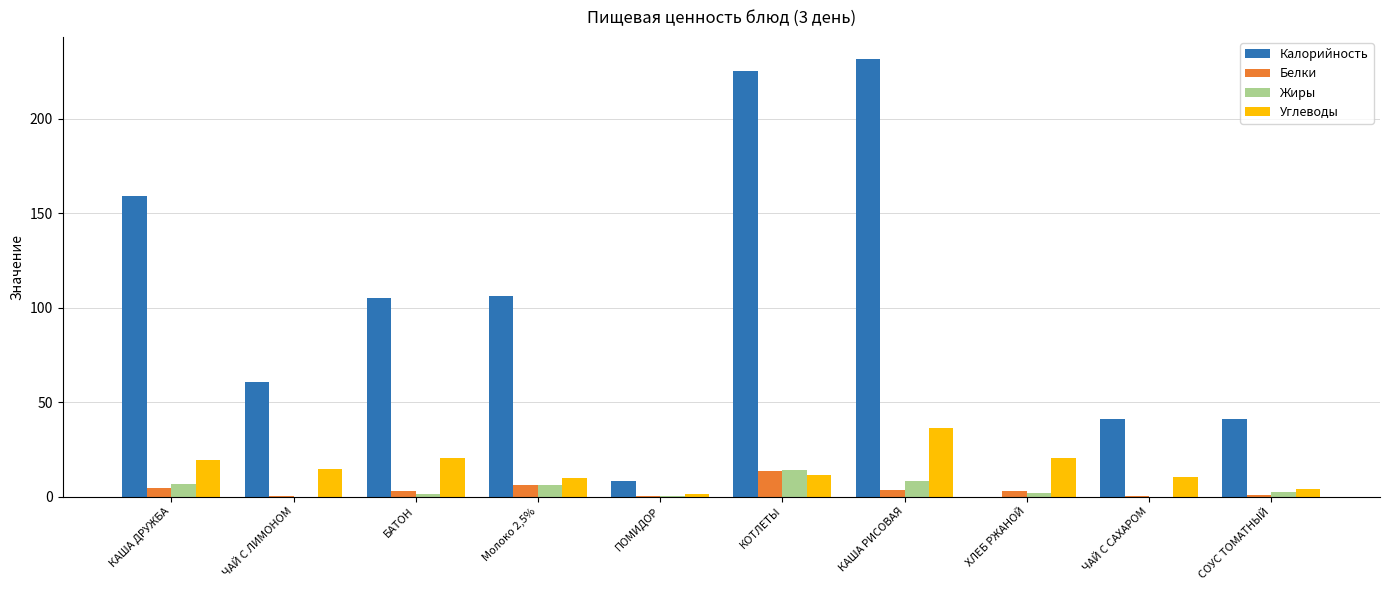

What is the total value across all series at Молоко 2,5%?

128.0